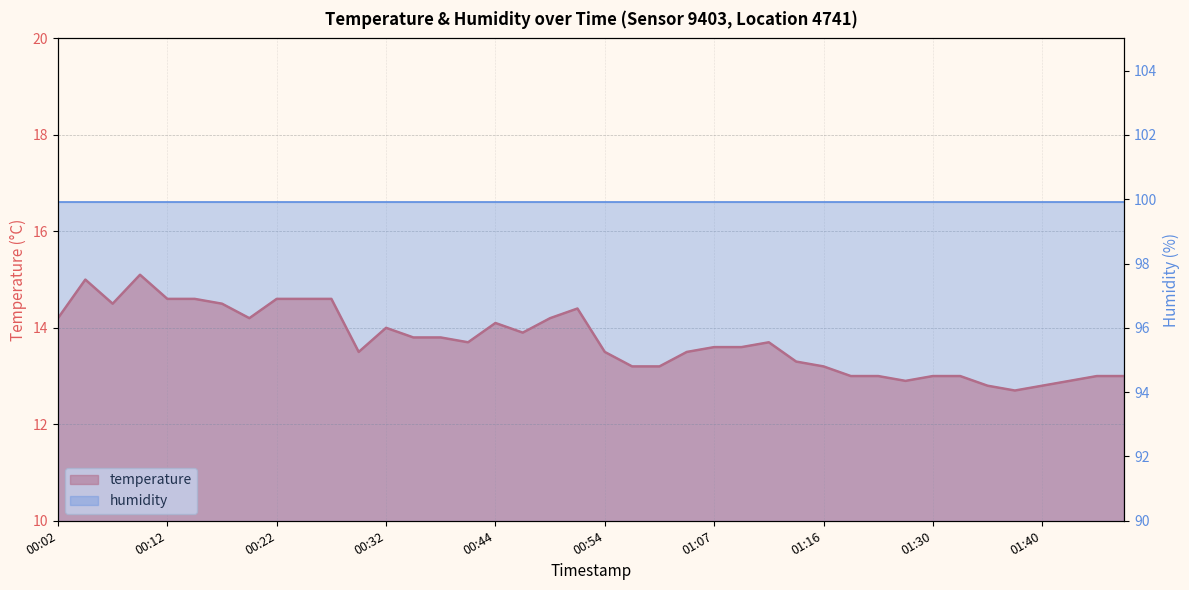

At which category does the data reach its first local valley?

00:07